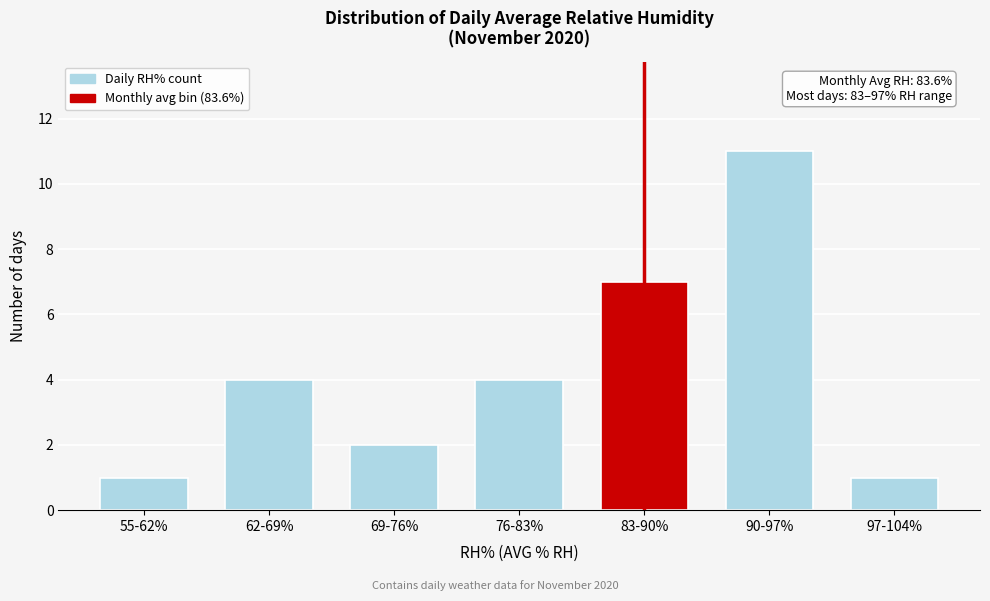

Reading left to right, transcribe all the data shown in this chart.

1	4	2	4	7	11	1